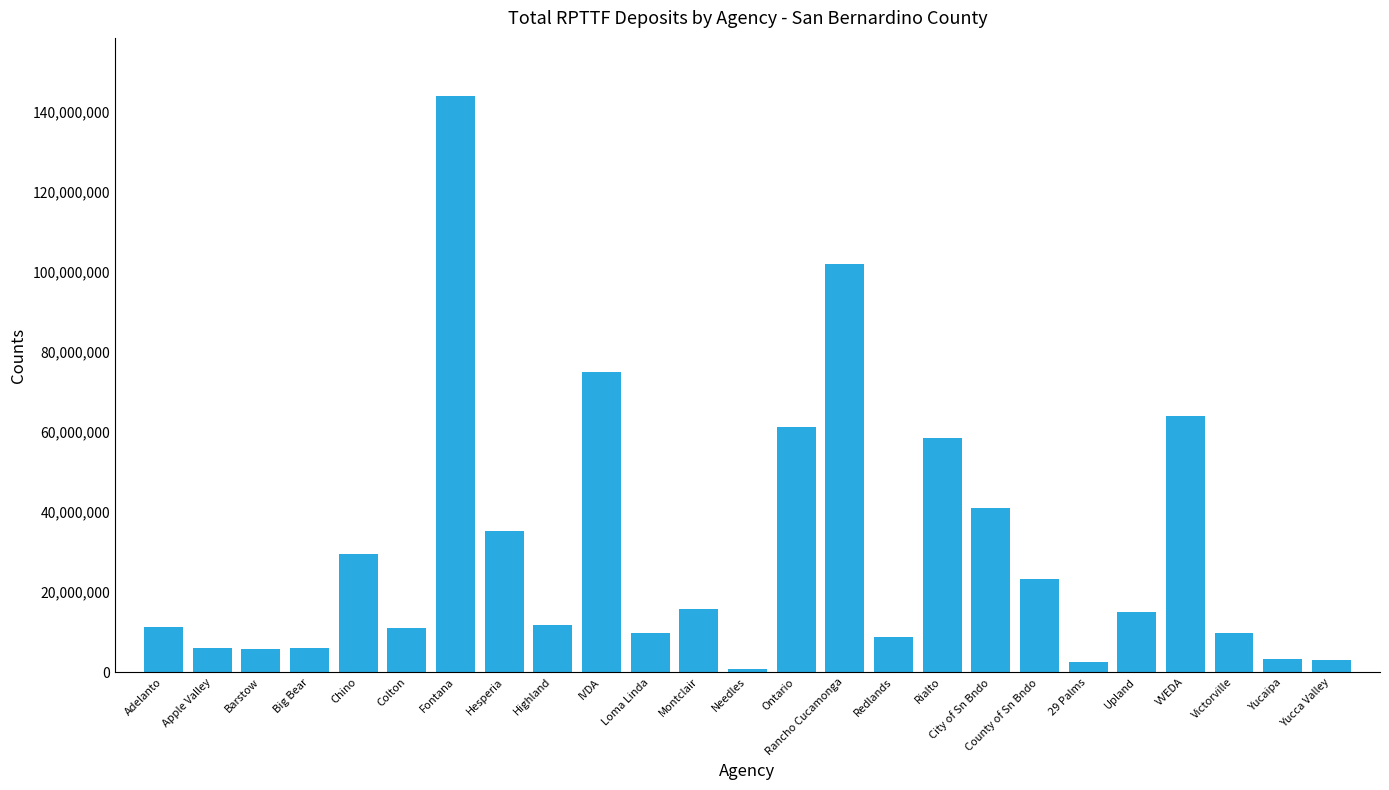

What is the label of the 20th bar from the right?

Colton